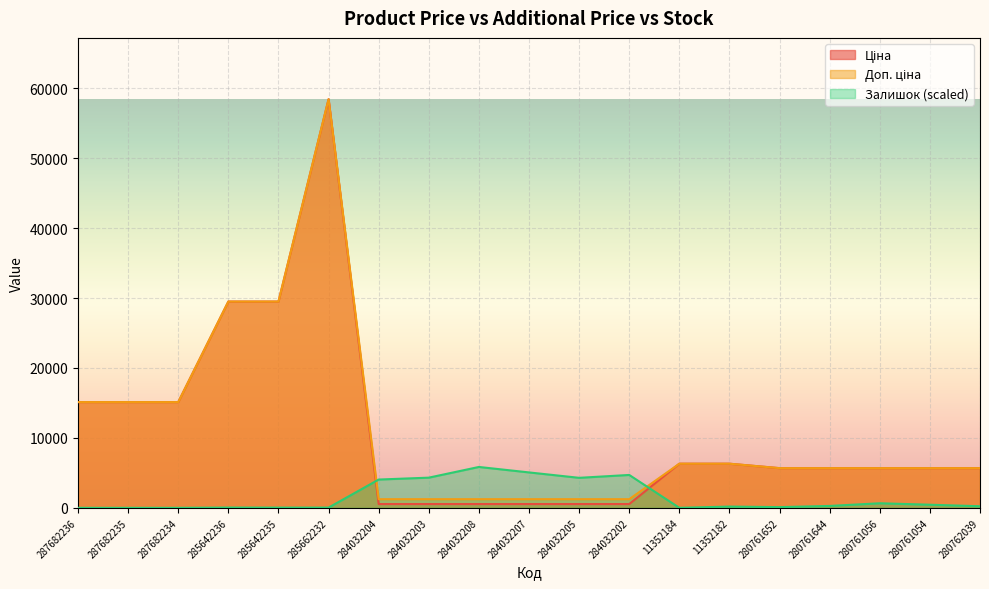

Which series has the largest total across all categories?

Доп. ціна